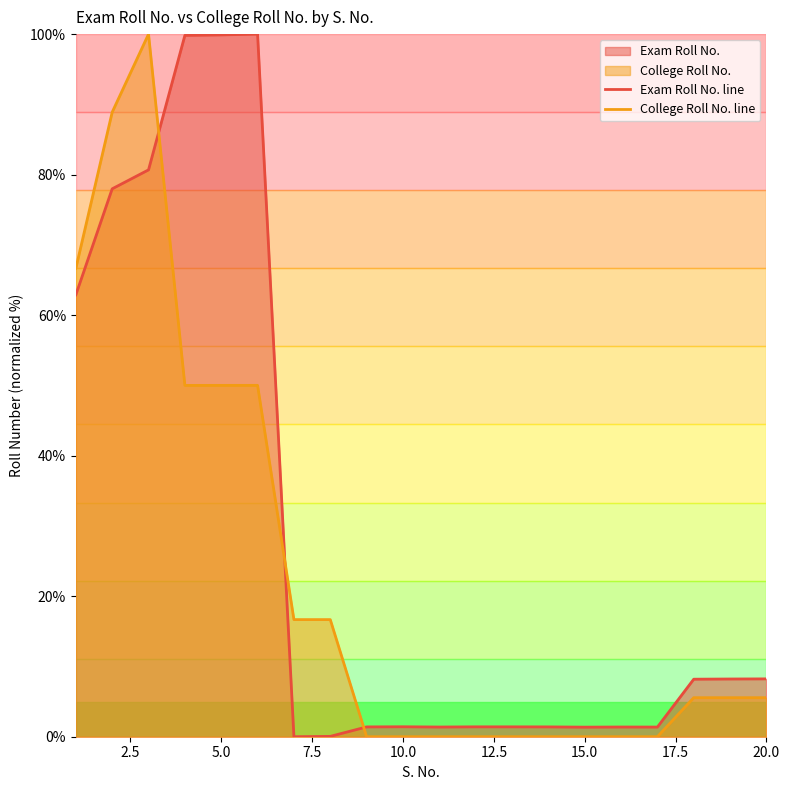

How many lines are shown in the chart?

2